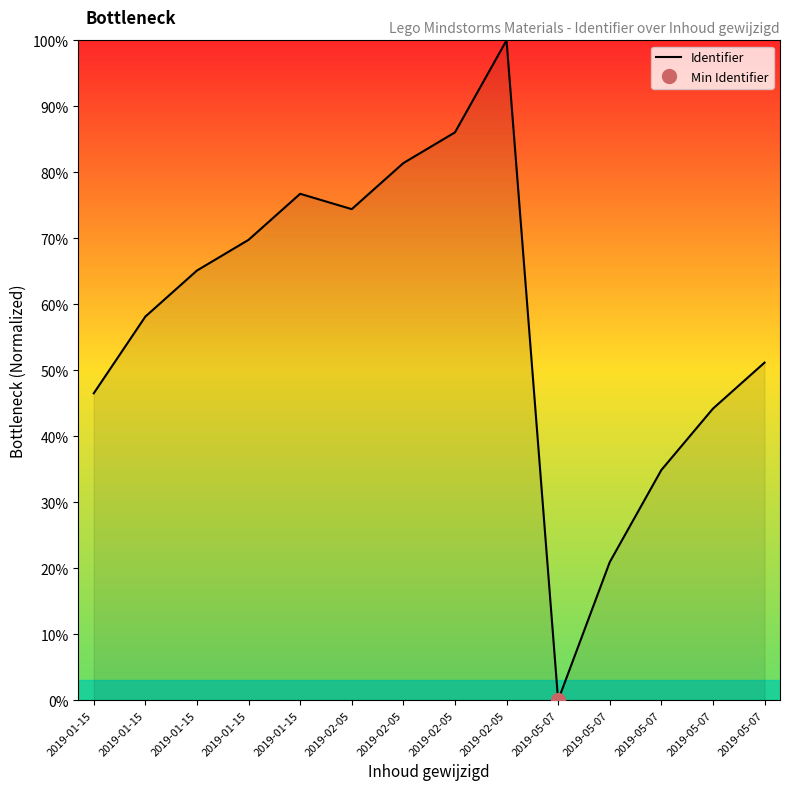

The chart shows a value of 46.5 at 2019-01-15. True or false?

True